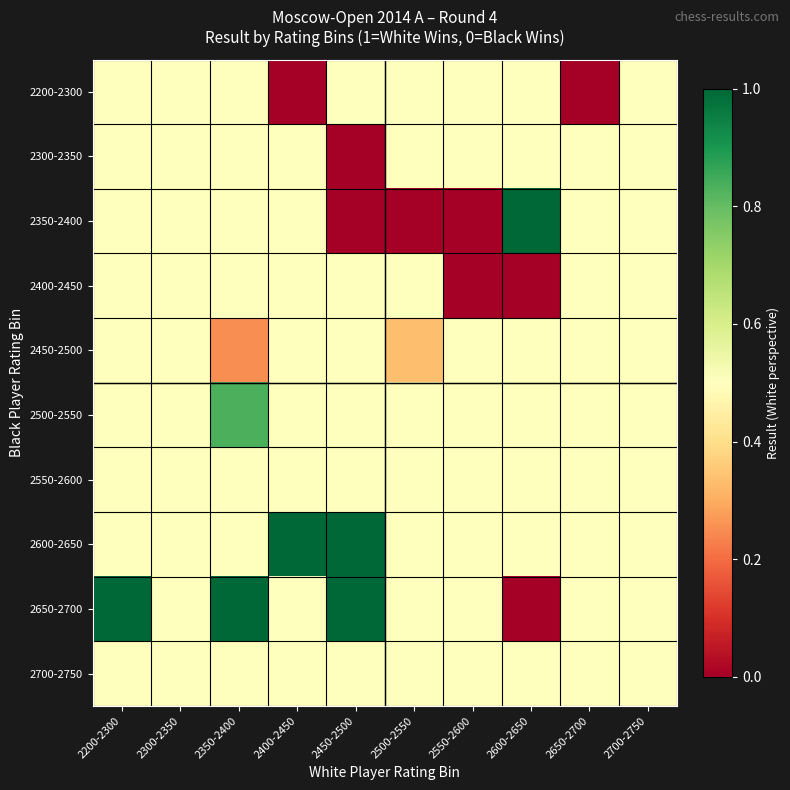

Reading left to right, transcribe all the data shown in this chart.

2200-2300: 2200-2300=0.5	2300-2350=0.5	2350-2400=0.5	2400-2450=0.0	2450-2500=0.5	2500-2550=0.5	2550-2600=0.5	2600-2650=0.5	2650-2700=0.0	2700-2750=0.5
2300-2350: 2200-2300=0.5	2300-2350=0.5	2350-2400=0.5	2400-2450=0.5	2450-2500=0.0	2500-2550=0.5	2550-2600=0.5	2600-2650=0.5	2650-2700=0.5	2700-2750=0.5
2350-2400: 2200-2300=0.5	2300-2350=0.5	2350-2400=0.5	2400-2450=0.5	2450-2500=0.0	2500-2550=0.0	2550-2600=0.0	2600-2650=1.0	2650-2700=0.5	2700-2750=0.5
2400-2450: 2200-2300=0.5	2300-2350=0.5	2350-2400=0.5	2400-2450=0.5	2450-2500=0.5	2500-2550=0.5	2550-2600=0.0	2600-2650=0.0	2650-2700=0.5	2700-2750=0.5
2450-2500: 2200-2300=0.5	2300-2350=0.5	2350-2400=0.2	2400-2450=0.5	2450-2500=0.5	2500-2550=0.3	2550-2600=0.5	2600-2650=0.5	2650-2700=0.5	2700-2750=0.5
2500-2550: 2200-2300=0.5	2300-2350=0.5	2350-2400=0.8	2400-2450=0.5	2450-2500=0.5	2500-2550=0.5	2550-2600=0.5	2600-2650=0.5	2650-2700=0.5	2700-2750=0.5
2550-2600: 2200-2300=0.5	2300-2350=0.5	2350-2400=0.5	2400-2450=0.5	2450-2500=0.5	2500-2550=0.5	2550-2600=0.5	2600-2650=0.5	2650-2700=0.5	2700-2750=0.5
2600-2650: 2200-2300=0.5	2300-2350=0.5	2350-2400=0.5	2400-2450=1.0	2450-2500=1.0	2500-2550=0.5	2550-2600=0.5	2600-2650=0.5	2650-2700=0.5	2700-2750=0.5
2650-2700: 2200-2300=1.0	2300-2350=0.5	2350-2400=1.0	2400-2450=0.5	2450-2500=1.0	2500-2550=0.5	2550-2600=0.5	2600-2650=0.0	2650-2700=0.5	2700-2750=0.5
2700-2750: 2200-2300=0.5	2300-2350=0.5	2350-2400=0.5	2400-2450=0.5	2450-2500=0.5	2500-2550=0.5	2550-2600=0.5	2600-2650=0.5	2650-2700=0.5	2700-2750=0.5